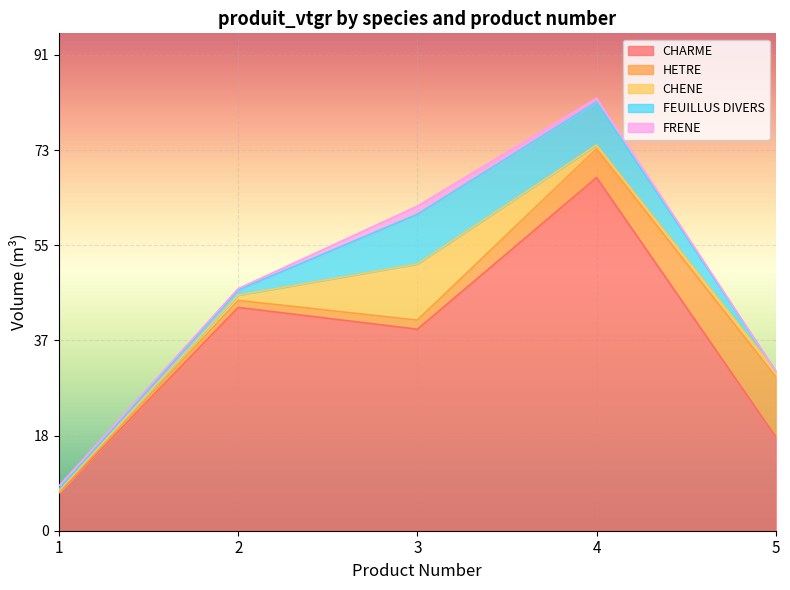

What is the value of the HETRE point at the 2nd from the left?

1.4